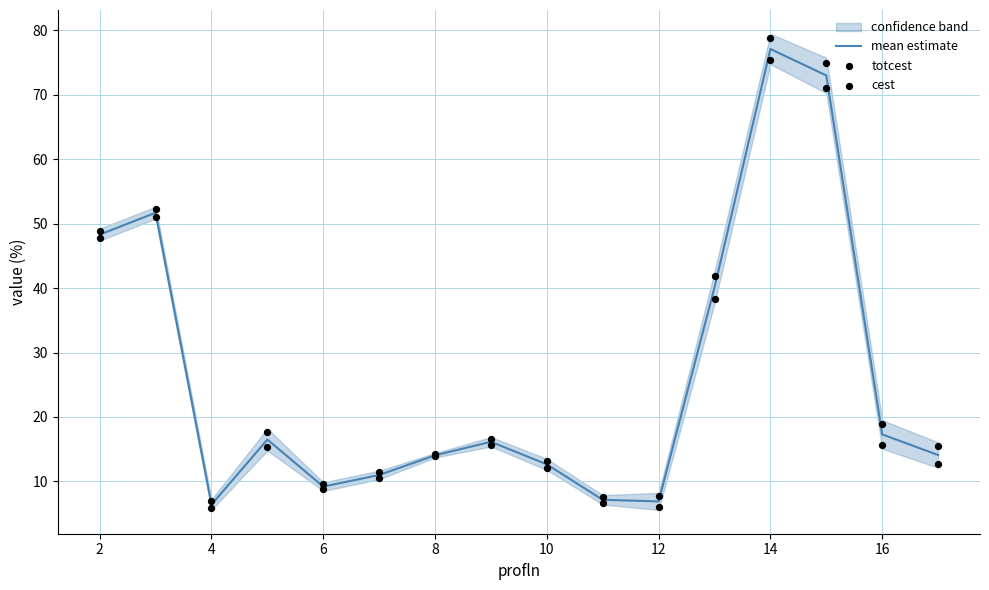

Which series has the largest Y range (max minus min)?

cest